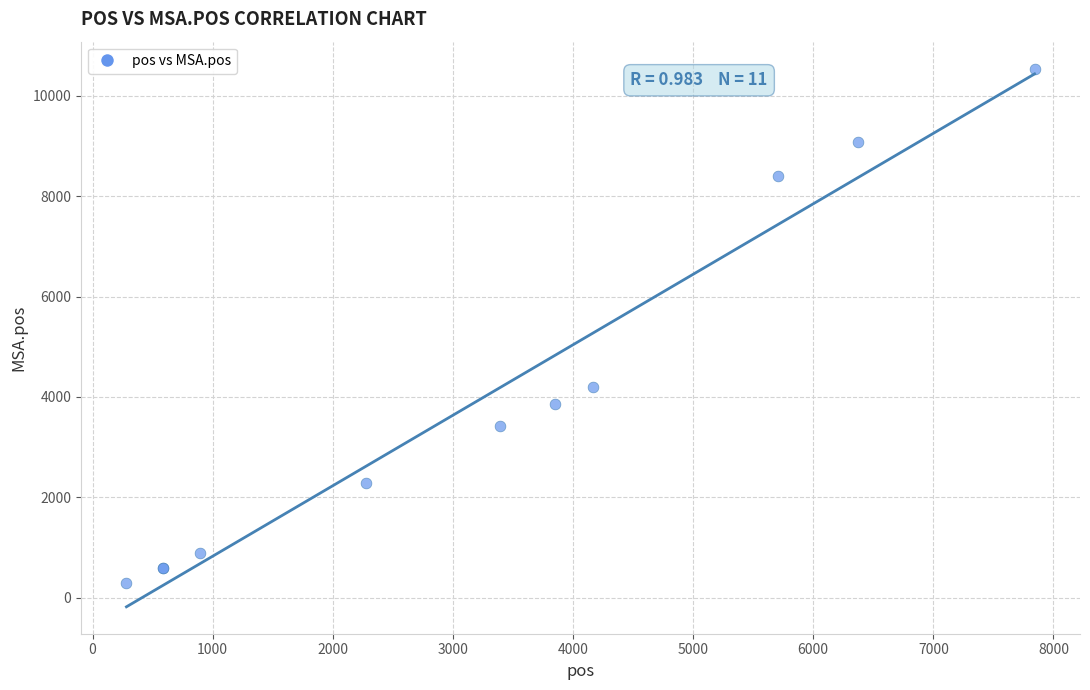

What Y value in the scatter plot is closest to 5412?

4188